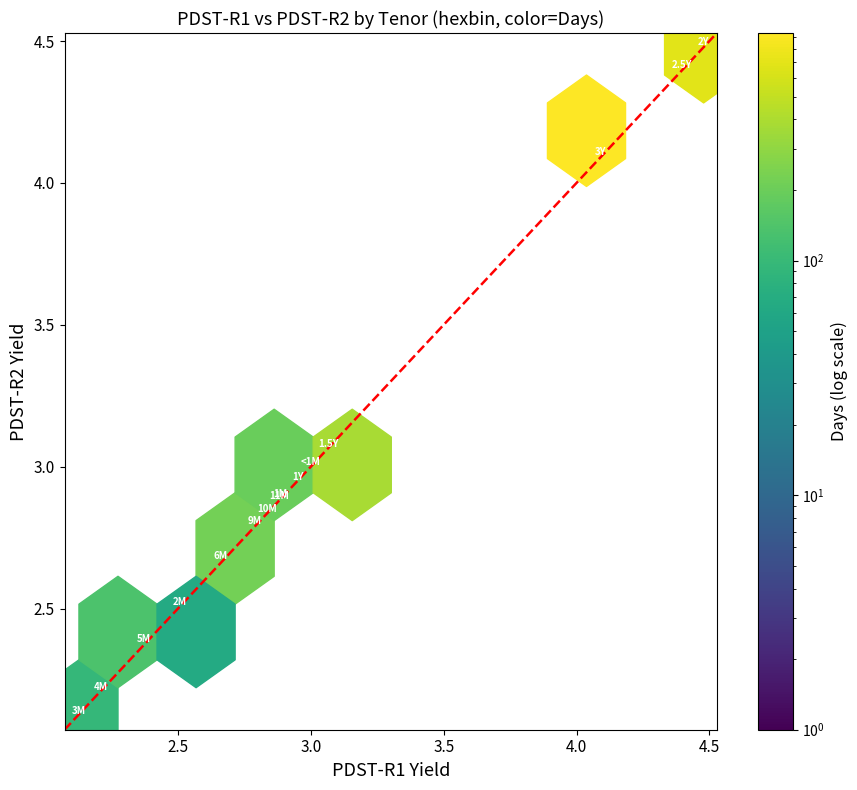

Reading left to right, list all the values displayed in this chart.

pdst_r1: 3.0	2.9	2.5	2.1	2.2	2.4	2.7	2.8	2.8	2.9	3.0	3.1	4.5	4.4	4.1
pdst_r2: 3.0	2.9	2.5	2.1	2.2	2.4	2.7	2.8	2.8	2.9	2.9	3.1	4.5	4.4	4.1
days: 1.0	29.0	64.0	85.0	106.0	134.0	176.0	260.0	288.0	316.0	344.0	386.0	567.0	808.0	934.0